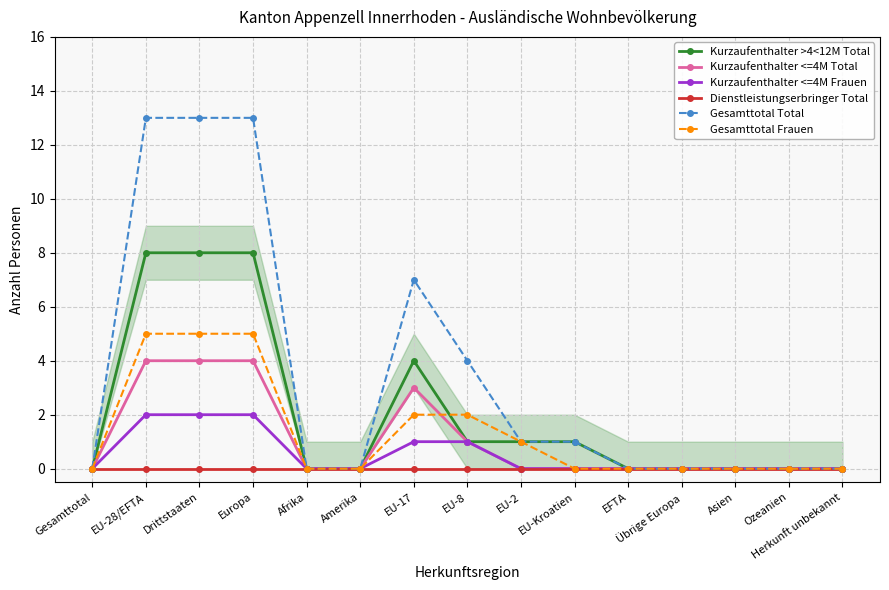

What is the difference between the highest and lowest values at EU-8?

4